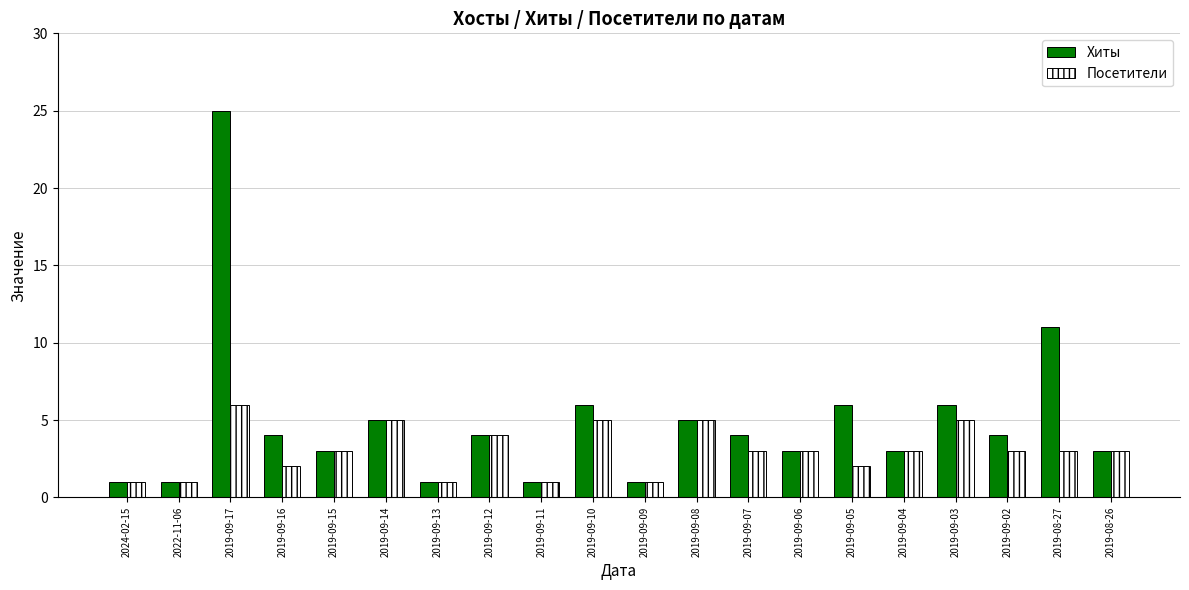

What is the value of the Хиты bar at the 13th from the left?

4